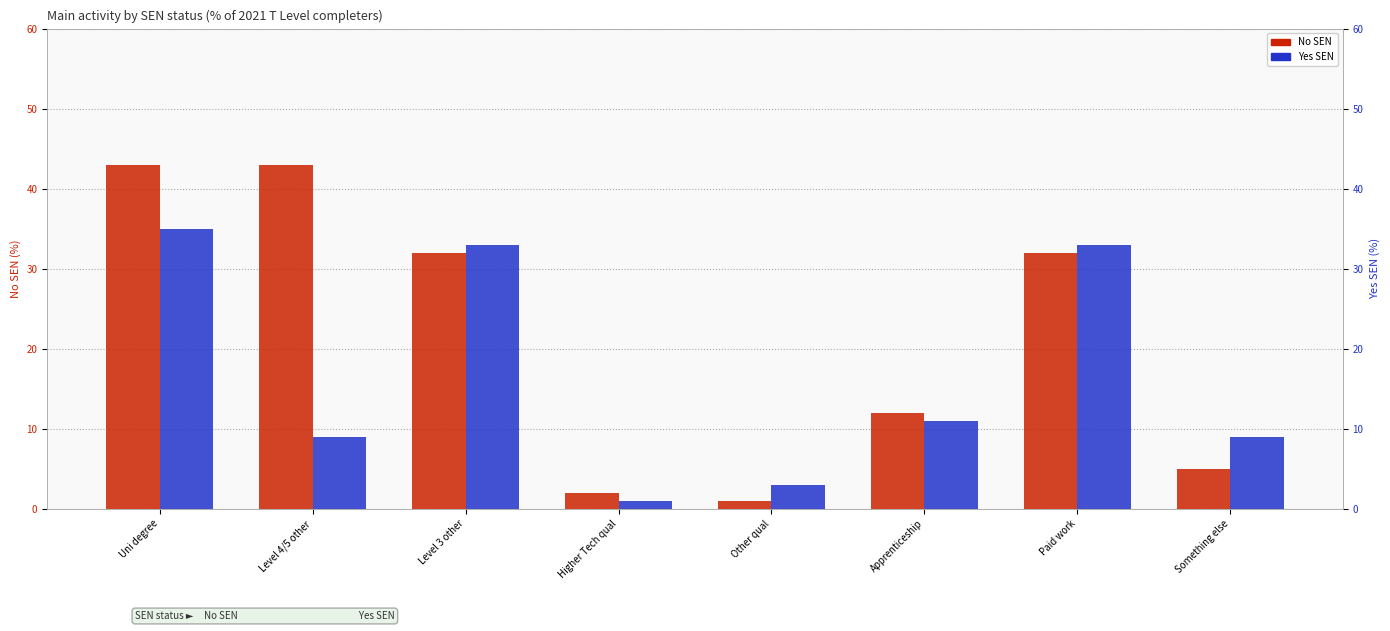

List the series in order of their overall mean, highest first.

No SEN, Yes SEN